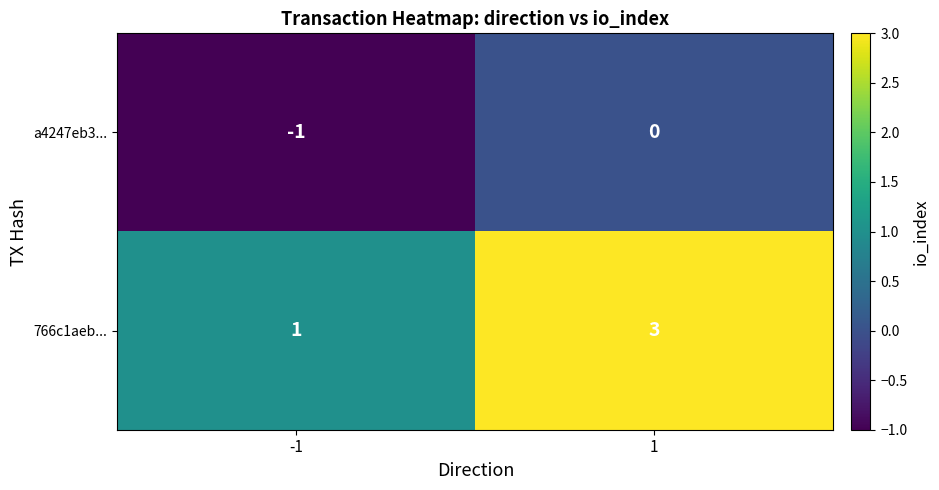

What is the highest value of the 766c1aeb... series?

3